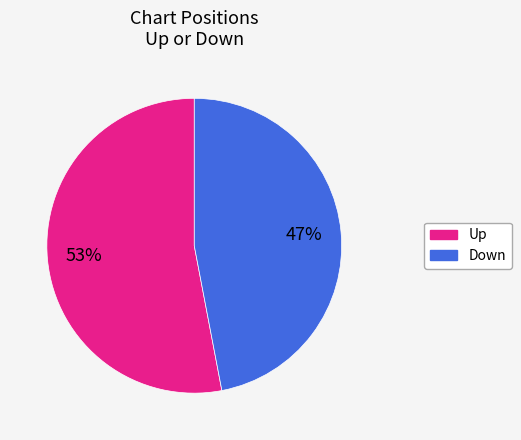

What is the ratio of the value at Down to the value at Up?

0.9